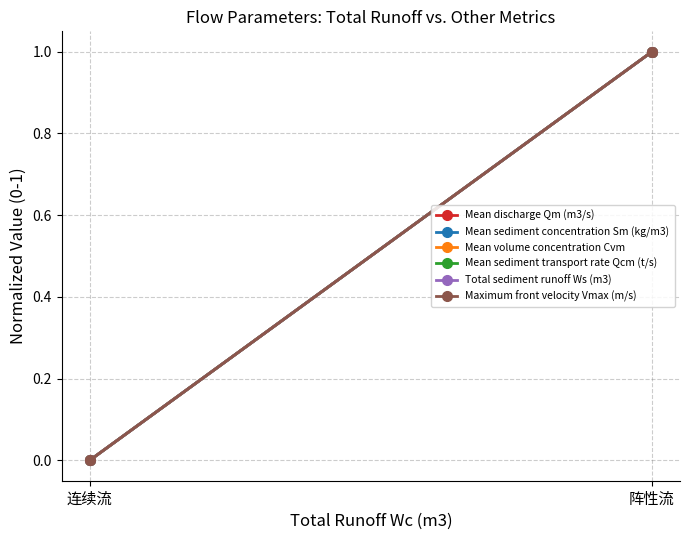

The value of Mean sediment concentration Sm (kg/m3) at 连续流 is -1. True or false?

False